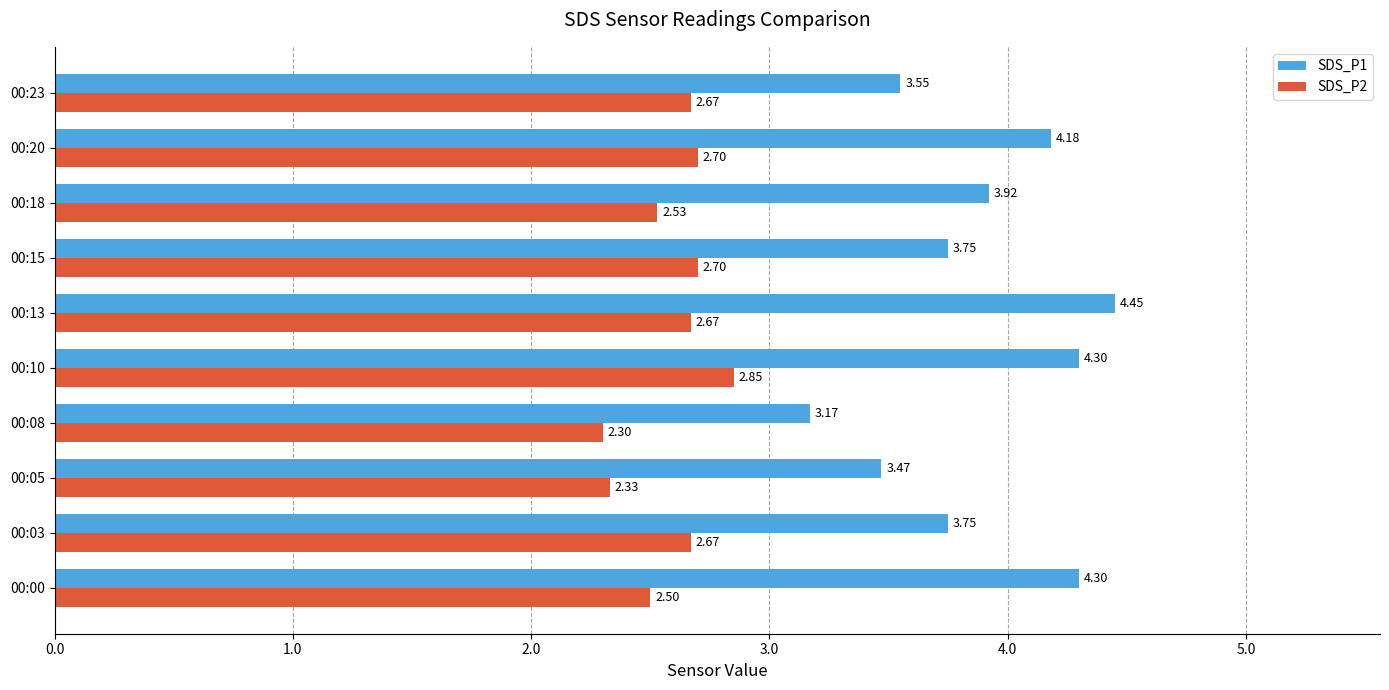

What is the difference between the maximum and minimum values in the SDS_P1 series?

1.3